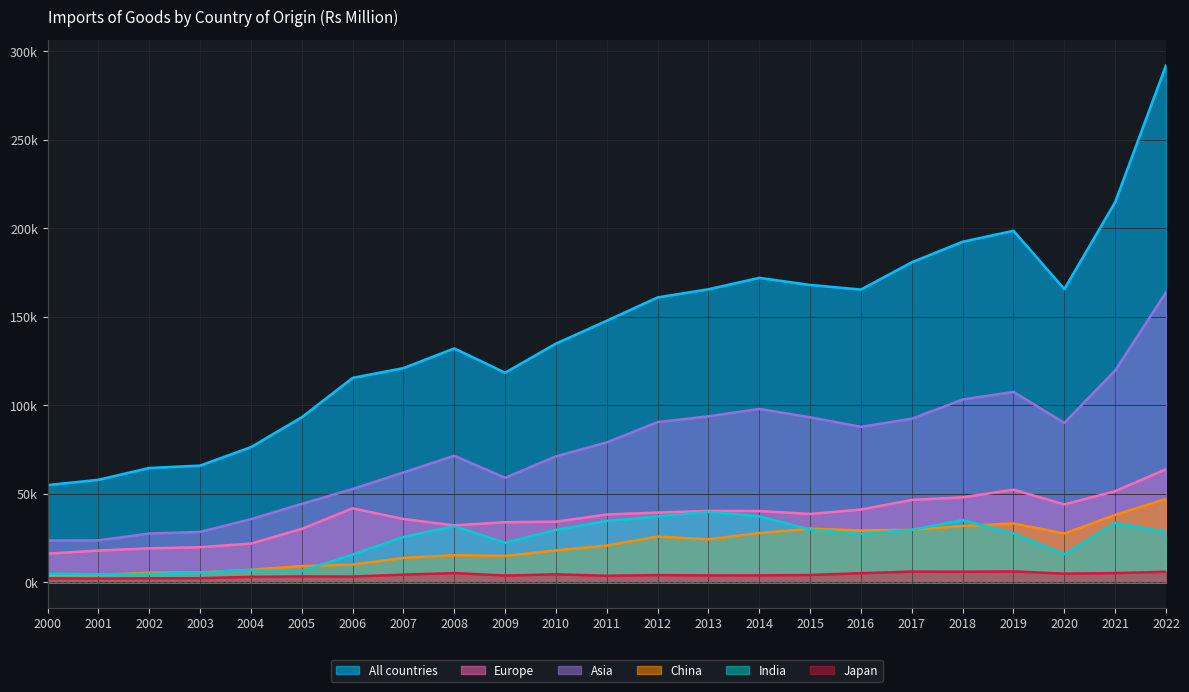

Between 2004 and 2022, which series saw the biggest shift?

All countries